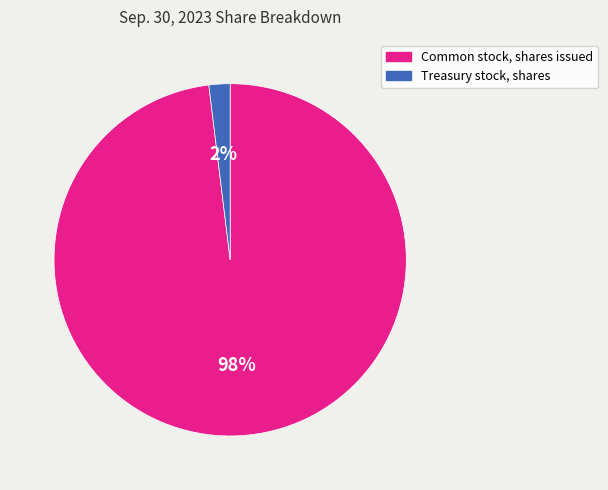

How many slices are in this pie chart?

2